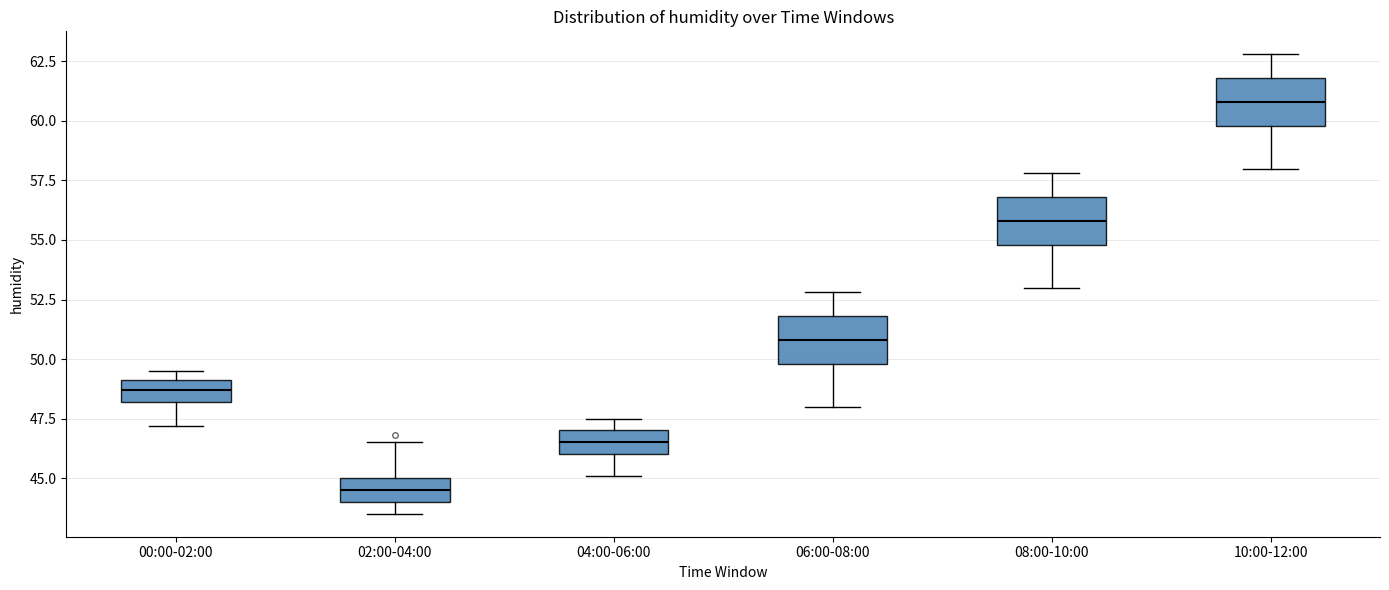

Where is the lower edge of the box for 00:00-02:00 on the y-axis? The values are not printed on the chart, so give them approximately, as read against the axis.

48.0